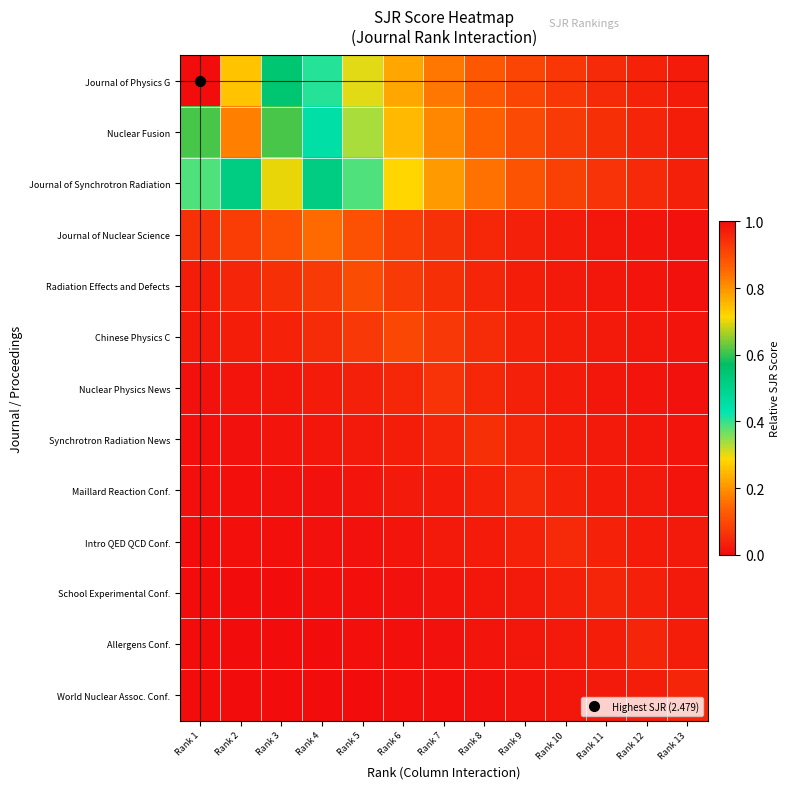

How many distinct data groups are displayed?

13